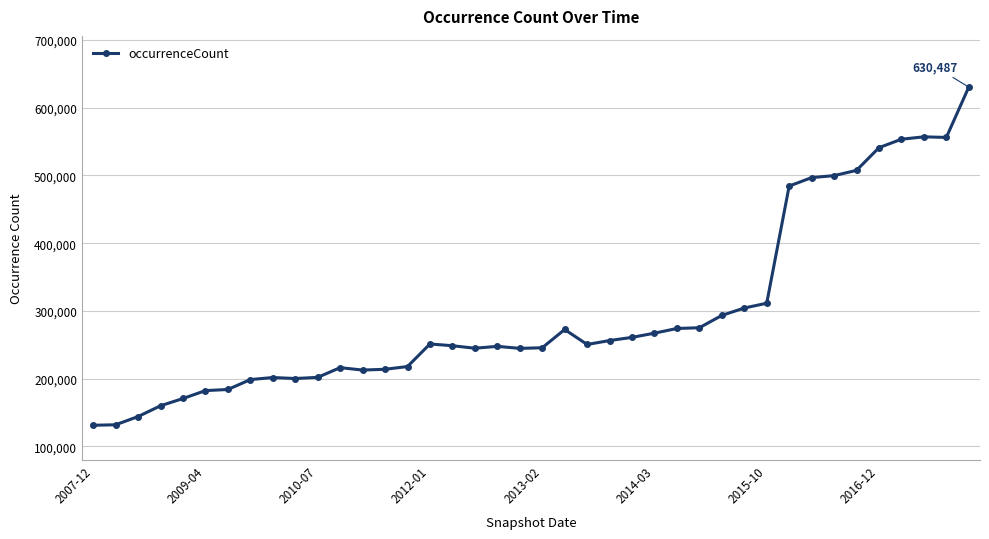

What is the smallest value displayed?

131000